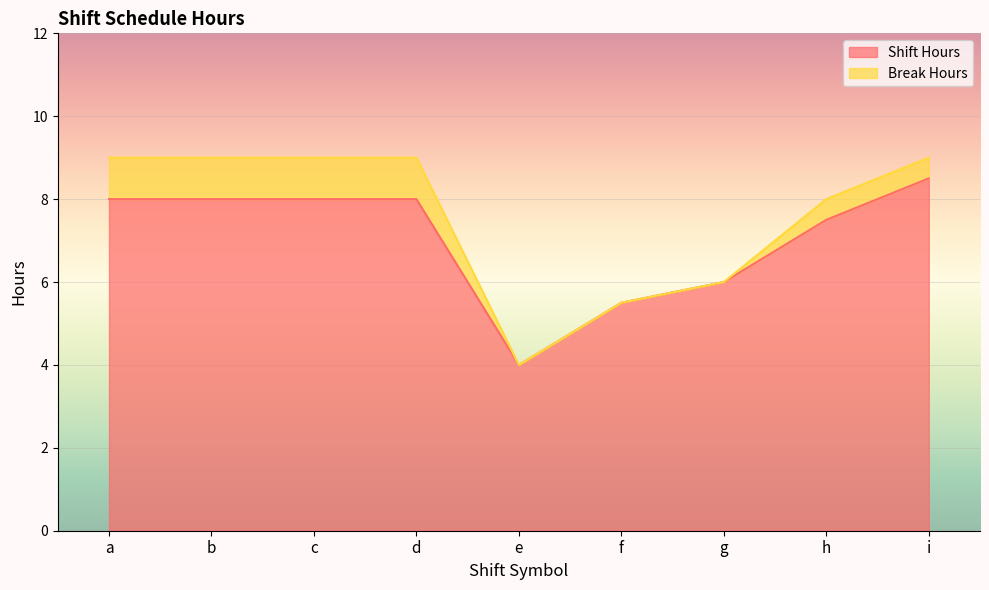

What is the sum of all values?

63.5